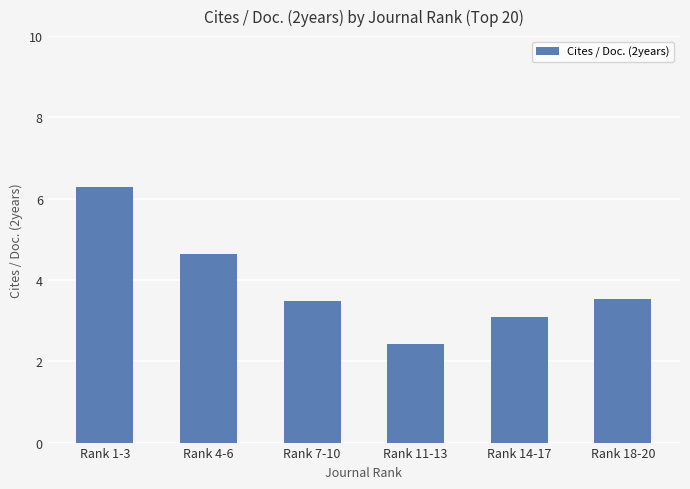

The chart shows a value of 4.8 at Rank 7-10. True or false?

False